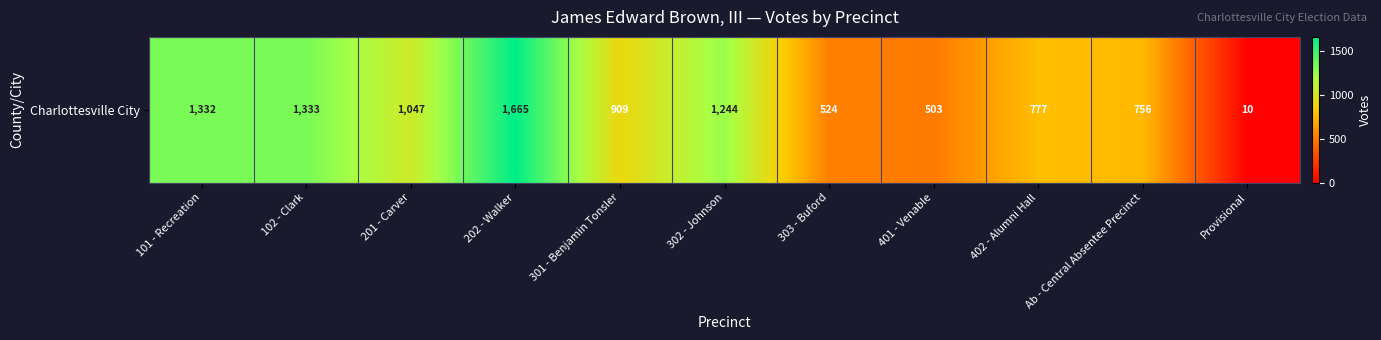

Rank the categories by value from lowest to highest.

Provisional, 401 - Venable, 303 - Buford, Ab - Central Absentee Precinct, 402 - Alumni Hall, 301 - Benjamin Tonsler, 201 - Carver, 302 - Johnson, 101 - Recreation, 102 - Clark, 202 - Walker